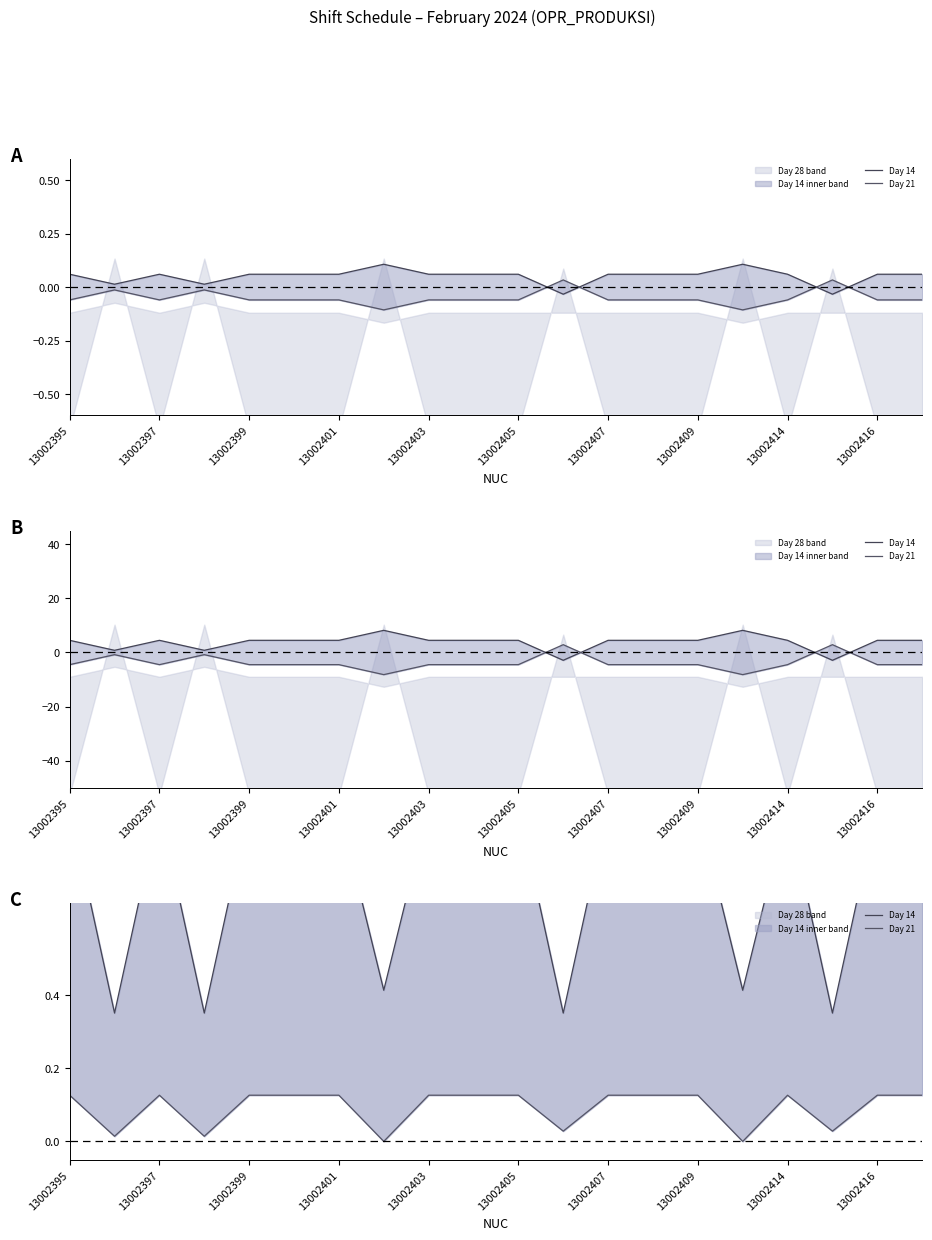

True or false: Day 21 has a value of 0.1 at 13002403.

True